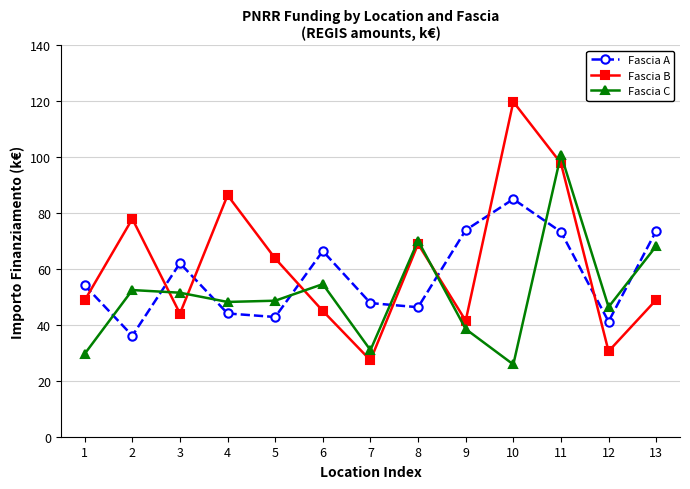

The Fascia B series shows 51.3 at 11. True or false?

False